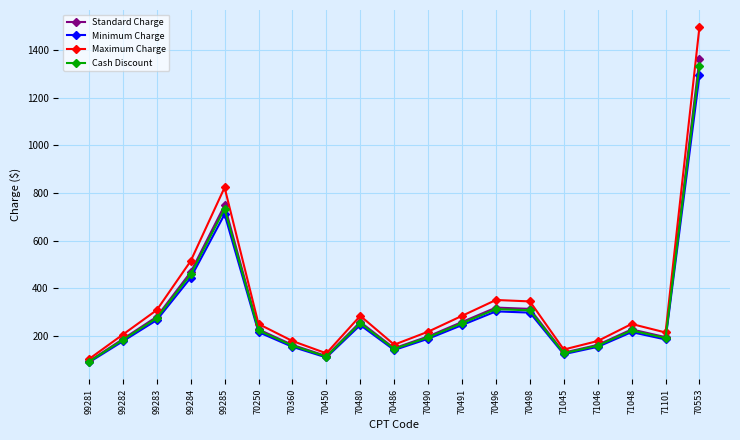

What are all the series names shown in the legend?

Standard Charge, Minimum Charge, Maximum Charge, Cash Discount